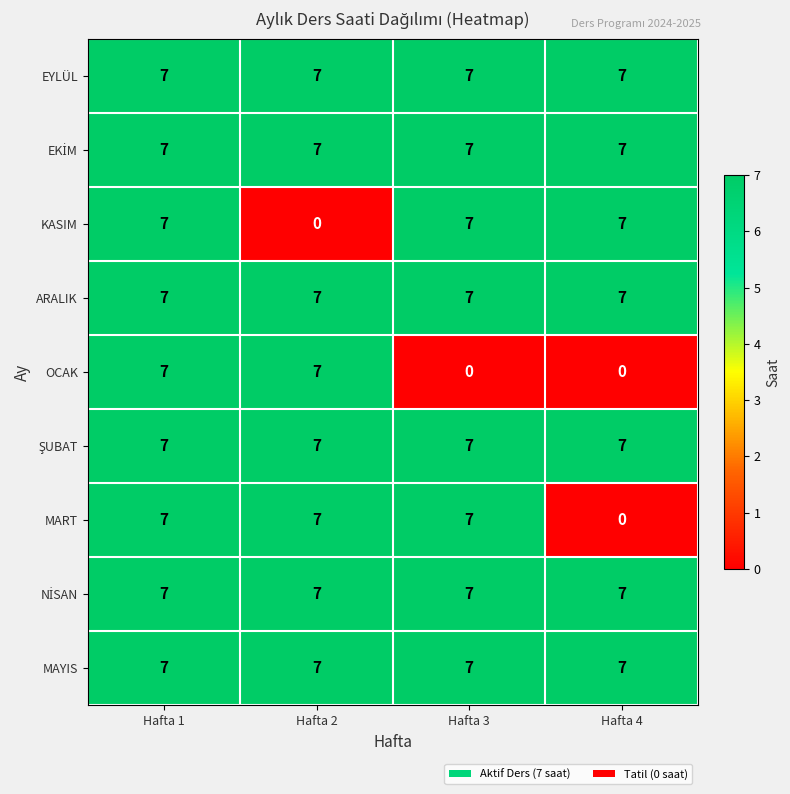

Count the number of data series in this chart.

9